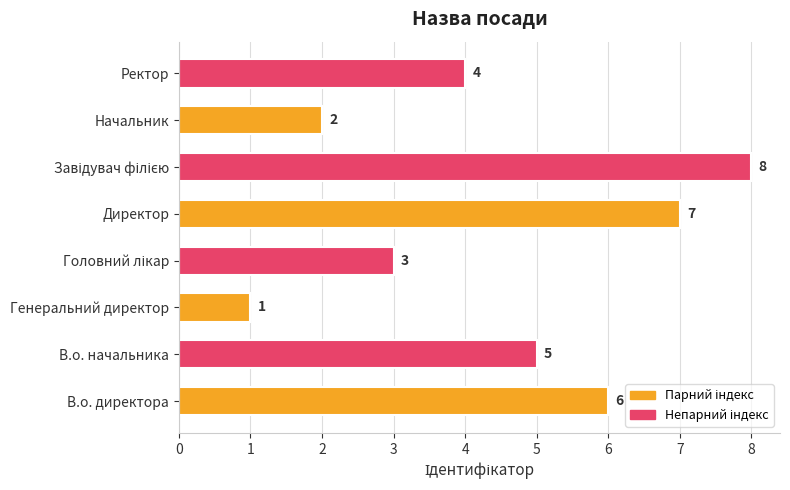

True or false: the data shows 5 at Директор.

False